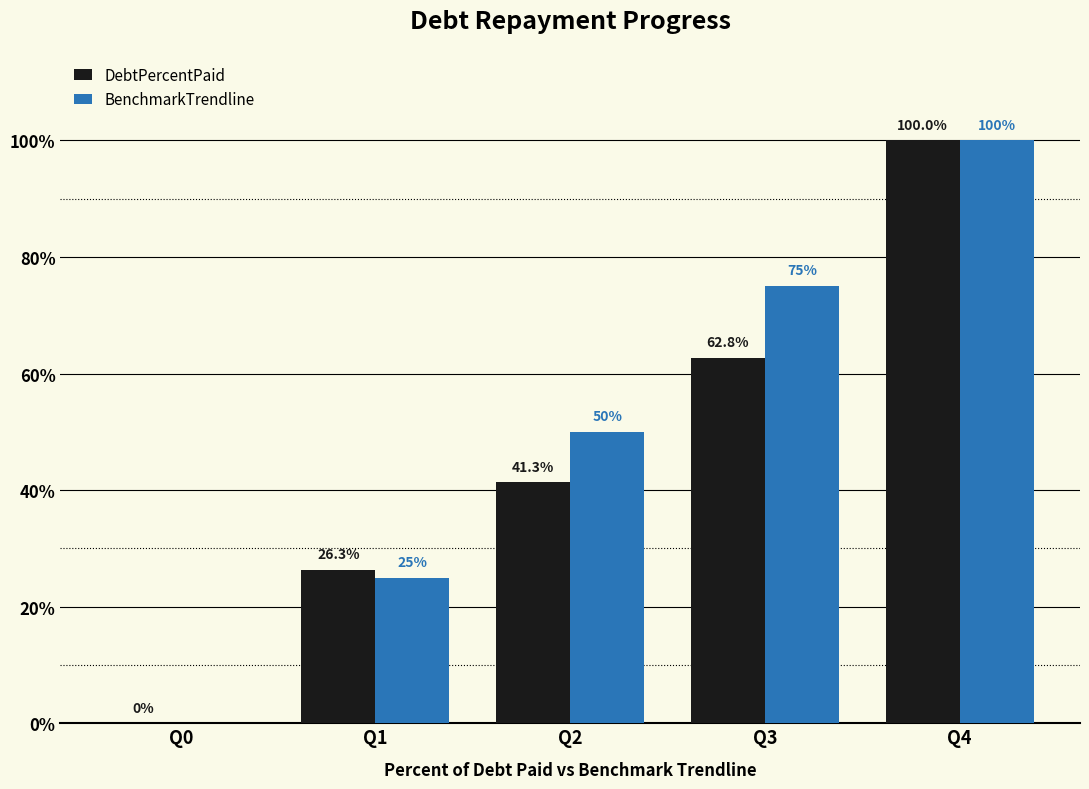

What is the difference between the DebtPercentPaid values at Q3 and Q2?

21.4